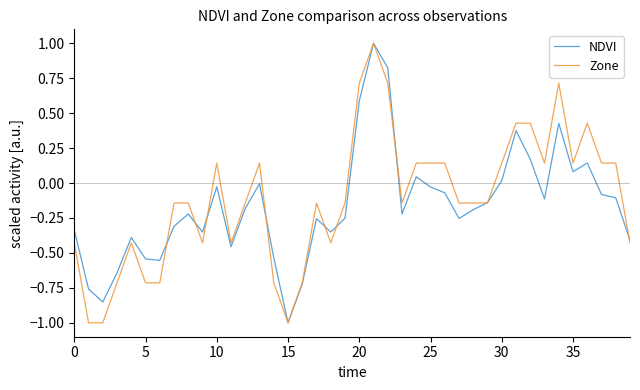

What is the highest value of the Zone series?

1.0